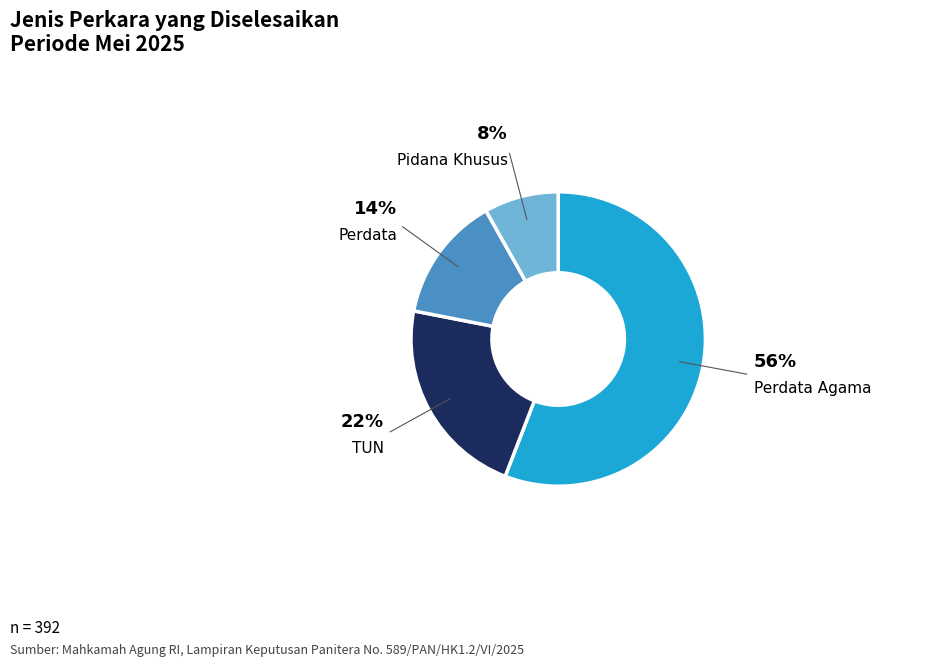

Count the number of slices in the pie.

4